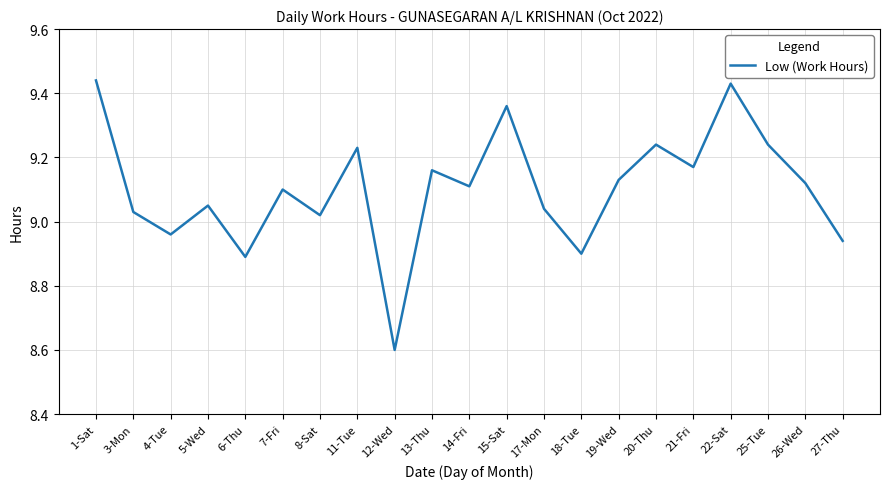

What is the sum of the values at 18-Tue and 11-Tue?

18.1